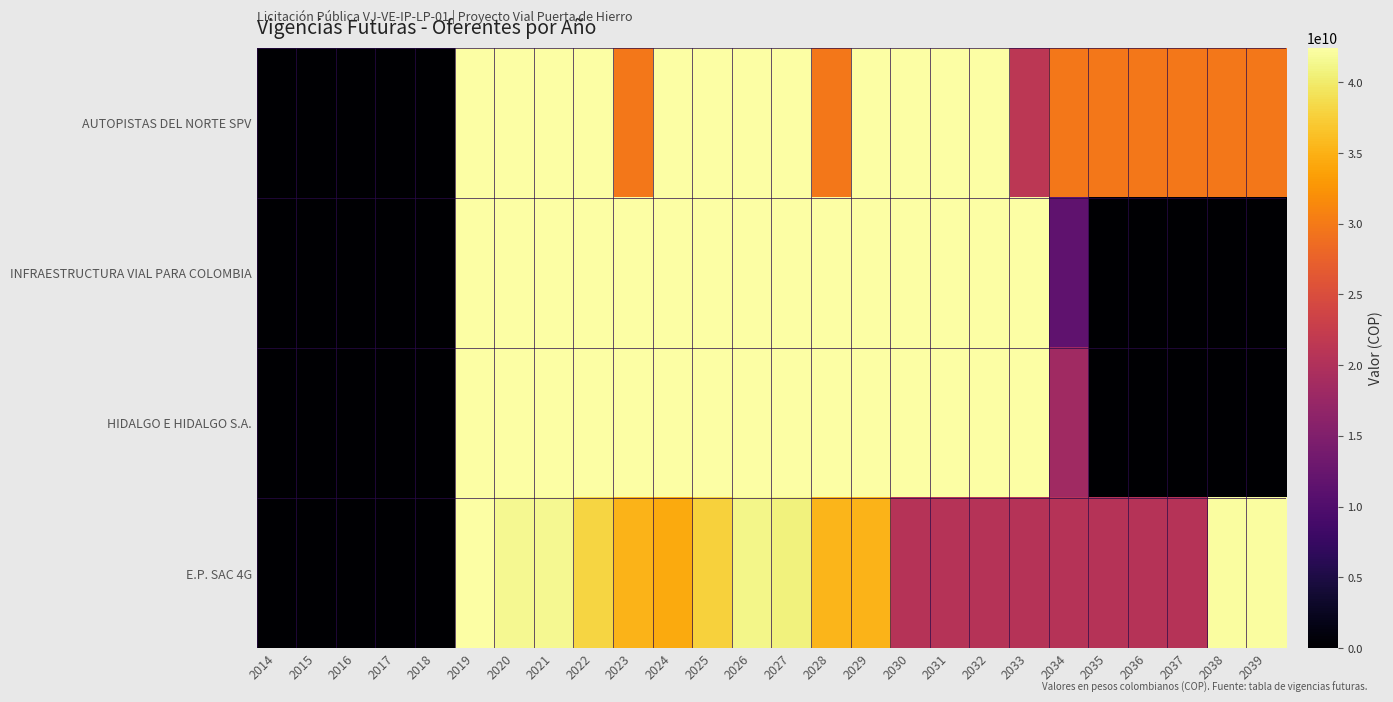

Reading left to right, transcribe all the data shown in this chart.

AUTOPISTAS DEL NORTE SPV: 2014=0	2015=0	2016=0	2017=0	2018=0	2019=42450987037	2020=42450987037	2021=42450987037	2022=42450987037	2023=29715690926	2024=42450987037	2025=42450987037	2026=42450987037	2027=42450987037	2028=29715690926	2029=42450987037	2030=42450987037	2031=42450987037	2032=42450987037	2033=21225493519	2034=29715690926	2035=29715690926	2036=29715690926	2037=29715690926	2038=29715690926	2039=29715690926
INFRAESTRUCTURA VIAL PARA COLOMBIA: 2014=0	2015=0	2016=0	2017=0	2018=0	2019=42450987037	2020=42450987037	2021=42450987037	2022=42450987037	2023=42450987037	2024=42450987037	2025=42450987037	2026=42450987037	2027=42450987037	2028=42450987037	2029=42450987037	2030=42450987037	2031=42450987037	2032=42450987037	2033=42450987037	2034=11458950539	2035=0	2036=0	2037=0	2038=0	2039=0
HIDALGO E HIDALGO S.A.: 2014=0	2015=0	2016=0	2017=0	2018=0	2019=42450987037	2020=42450987037	2021=42450987037	2022=42450987037	2023=42450987037	2024=42450987037	2025=42450987037	2026=42450987037	2027=42450987037	2028=42450987037	2029=42450987037	2030=42450987037	2031=42450987037	2032=42450987037	2033=42450987037	2034=18280000000	2035=0	2036=0	2037=0	2038=0	2039=0
E.P. SAC 4G: 2014=0	2015=0	2016=0	2017=0	2018=0	2019=42450987037	2020=41601967296	2021=41601967296	2022=37993633398	2023=35234319241	2024=34385299500	2025=37781378463	2026=41177457426	2027=40752947556	2028=35446574176	2029=35234319241	2030=20689459820	2031=20689459820	2032=20689459820	2033=20689459820	2034=20689459820	2035=20689459820	2036=20689459820	2037=20689459820	2038=42250987037	2039=42250987037